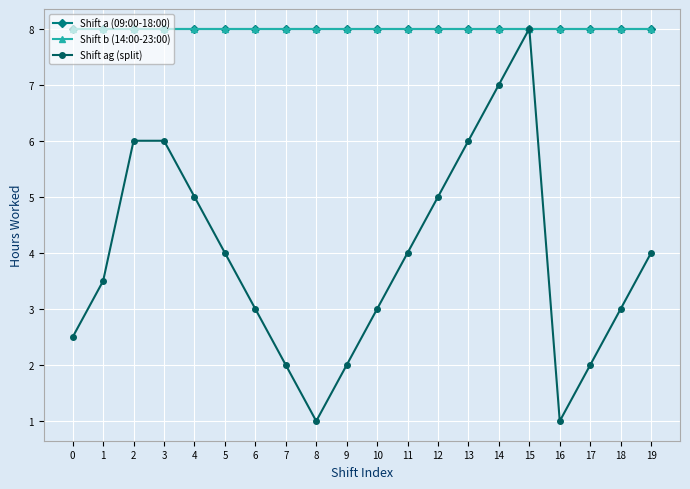

Is this an area chart (filled region under the line)?

No